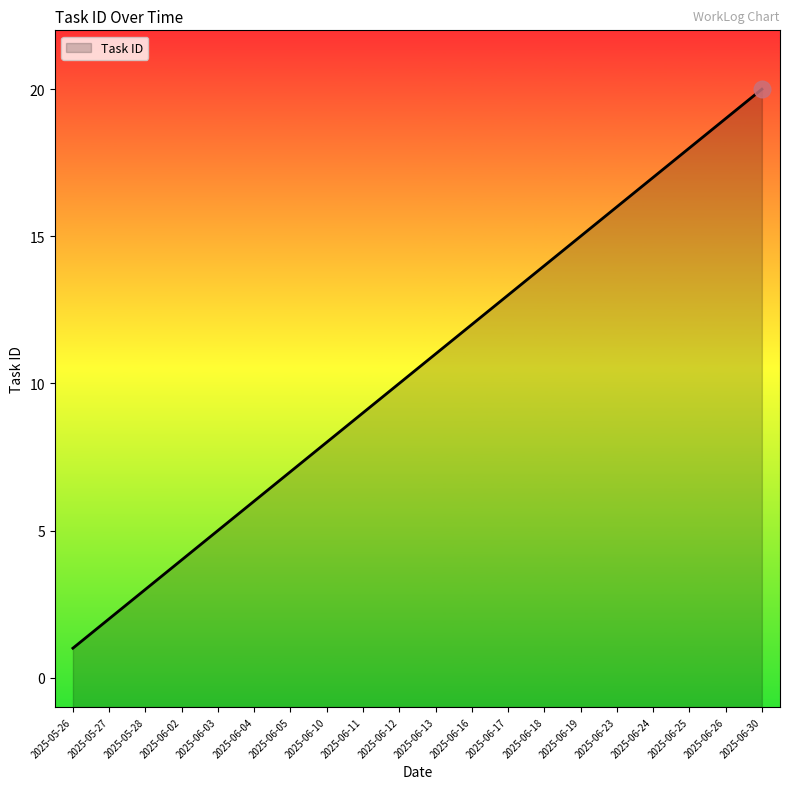

What is the label of the 4th point from the right?

2025-06-24